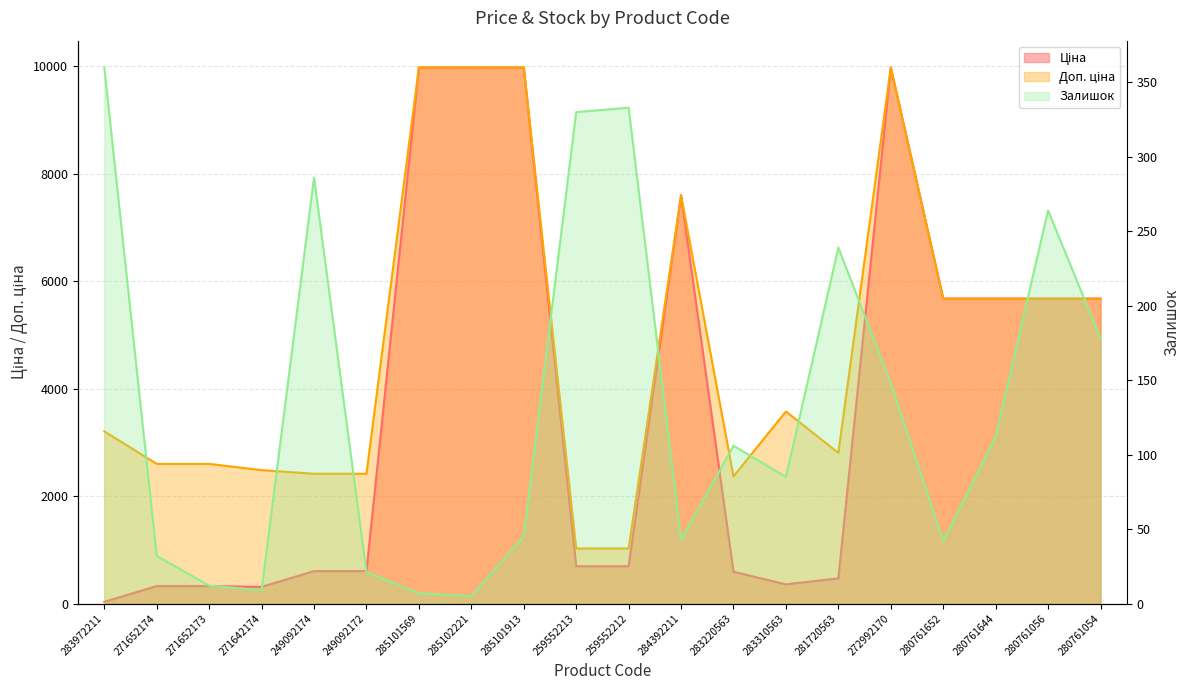

Where does the Залишок series first go above 106?

283972211